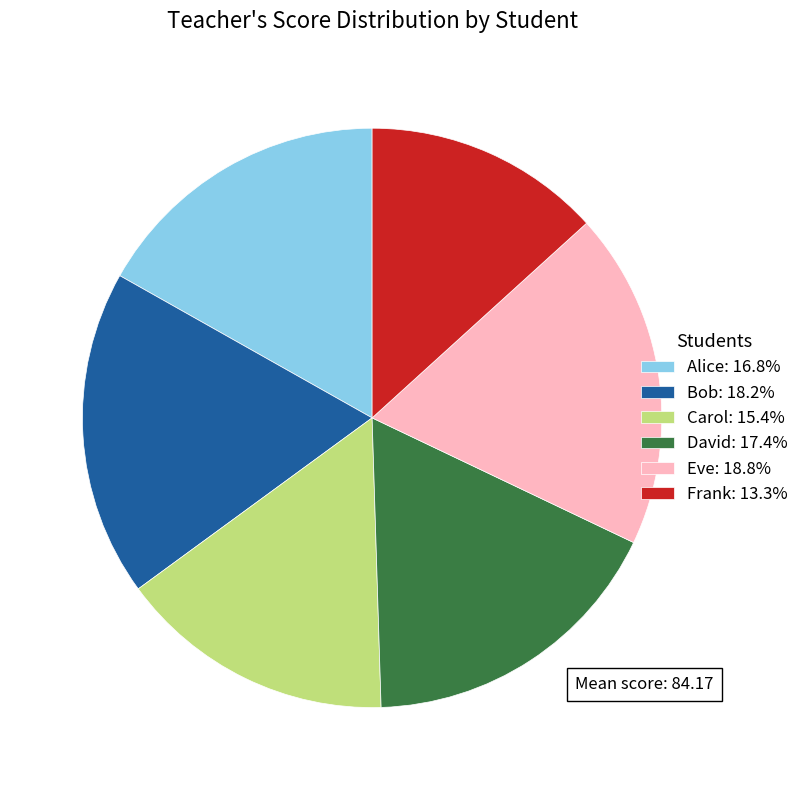

Is there a majority slice in this chart?

No